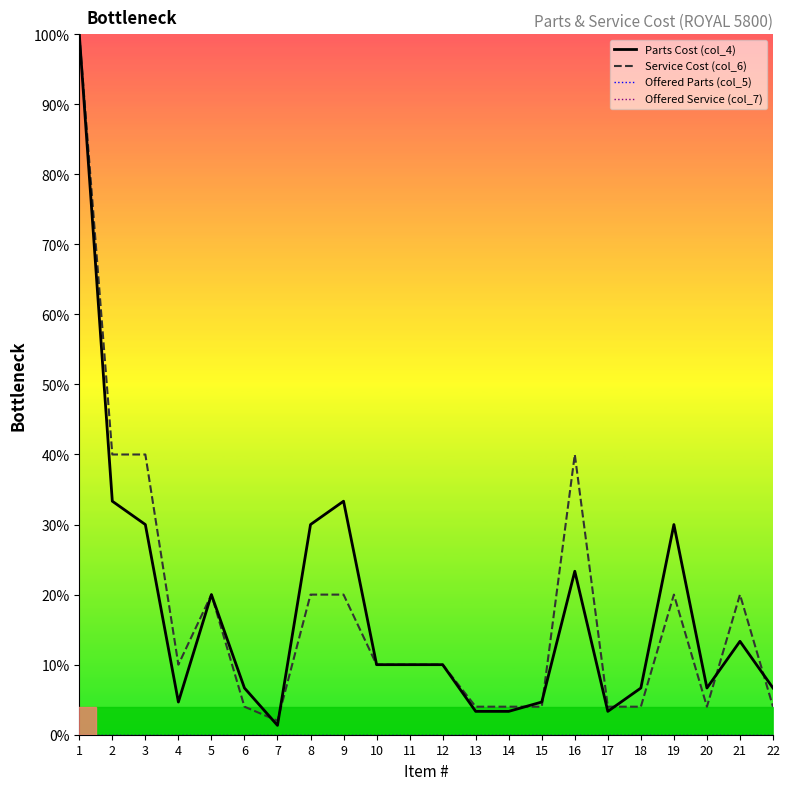

Reading left to right, extract all data points from this chart.

Parts Cost (col_4): 100.0	33.3	30.0	4.7	20.0	6.7	1.3	30.0	33.3	10.0	10.0	10.0	3.3	3.3	4.7	23.3	3.3	6.7	30.0	6.7	13.3	6.7
Service Cost (col_6): 100.0	40.0	40.0	10.0	20.0	4.0	2.0	20.0	20.0	10.0	10.0	10.0	4.0	4.0	4.0	40.0	4.0	4.0	20.0	4.0	20.0	4.0
Offered Parts (col_5): 0.0	0.0	0.0	0.0	0.0	0.0	0.0	0.0	0.0	0.0	0.0	0.0	0.0	0.0	0.0	0.0	0.0	0.0	0.0	0.0	0.0	0.0
Offered Service (col_7): 0.0	0.0	0.0	0.0	0.0	0.0	0.0	0.0	0.0	0.0	0.0	0.0	0.0	0.0	0.0	0.0	0.0	0.0	0.0	0.0	0.0	0.0